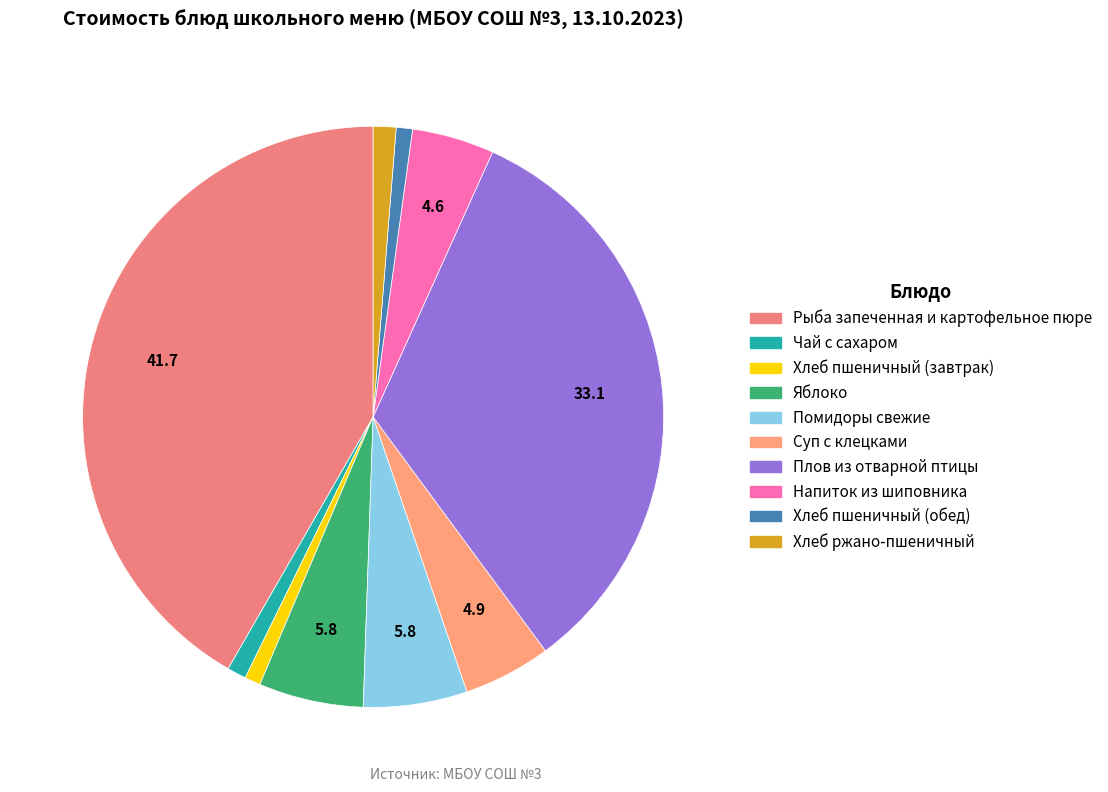

What portion of the pie excludes Хлеб пшеничный (завтрак)?

99.1%